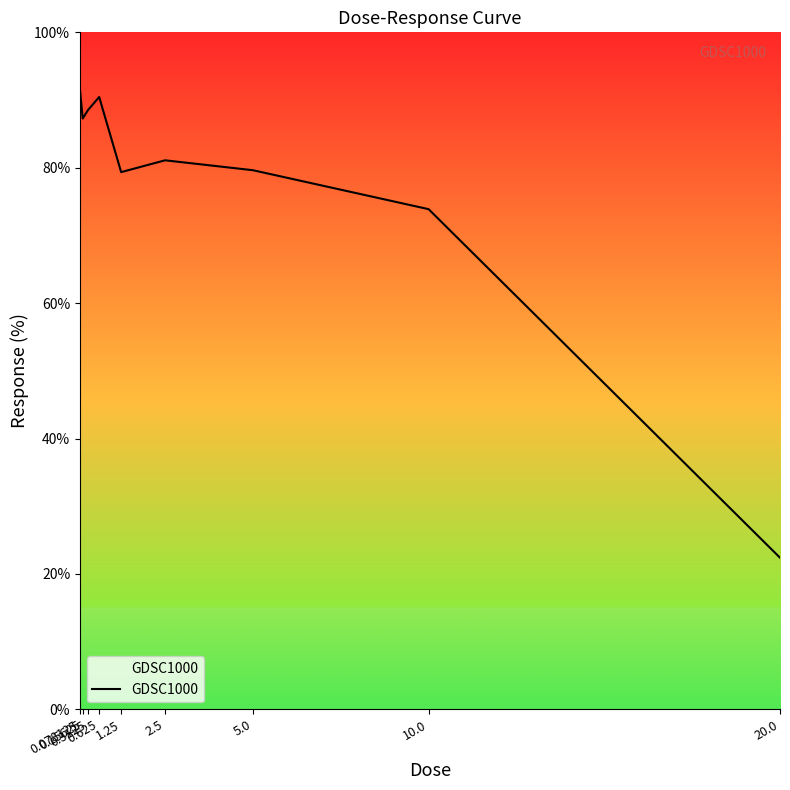

The value at 0.15625 is 87.3. True or false?

True